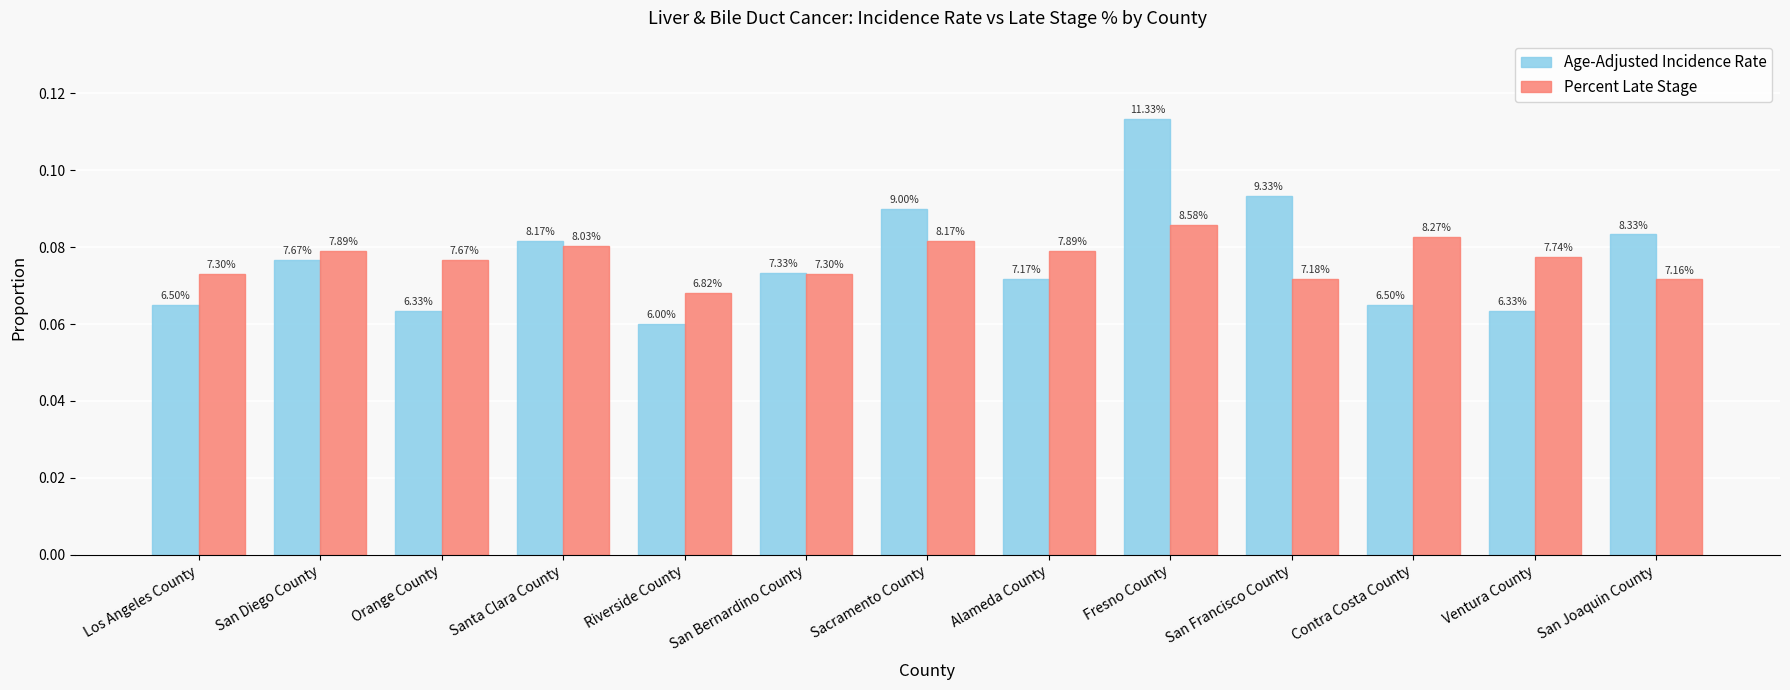

At which category is the sum across all series the highest?

Fresno County